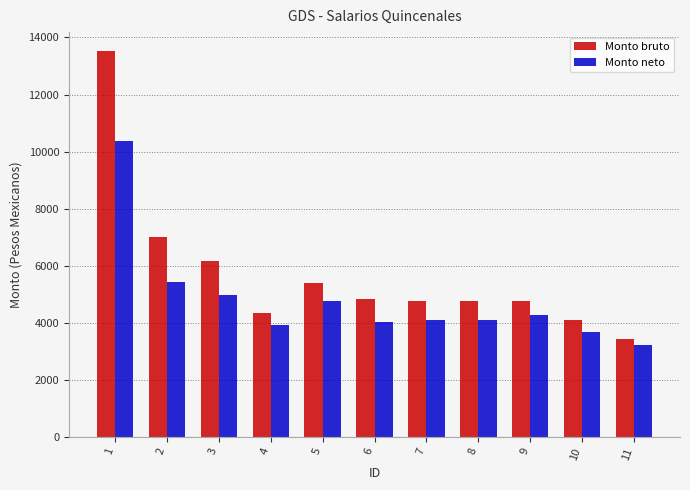

At which category does the chart reach its peak across all series?

1